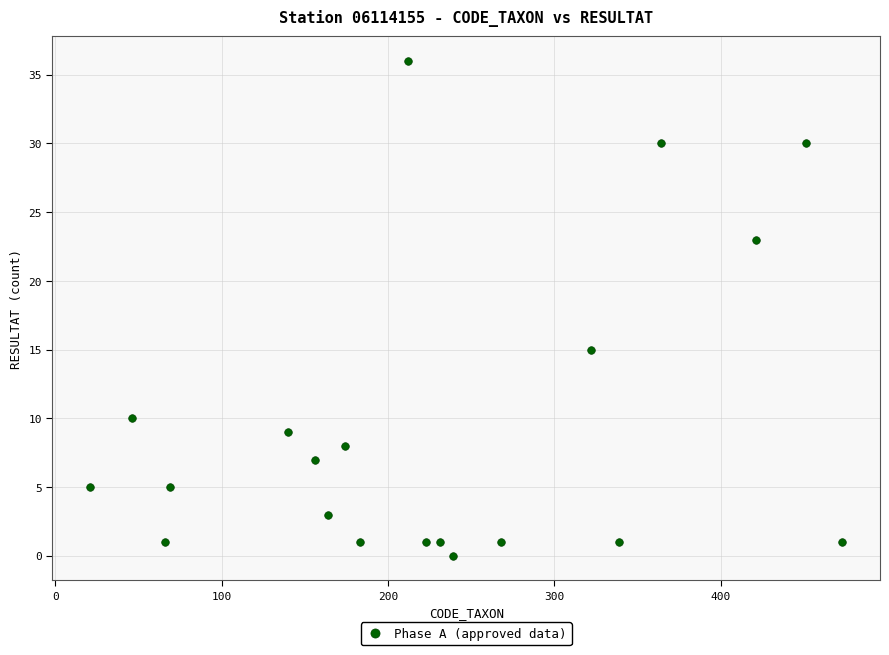

What Y value in the scatter plot is closest to 18?

15